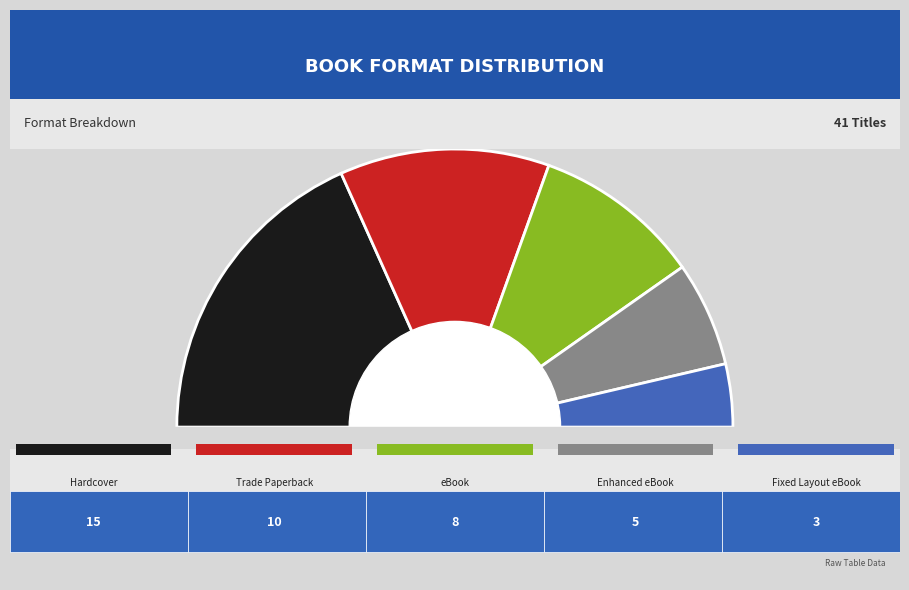

What percentage is the Fixed Layout eBook slice, to the nearest percent?

7%